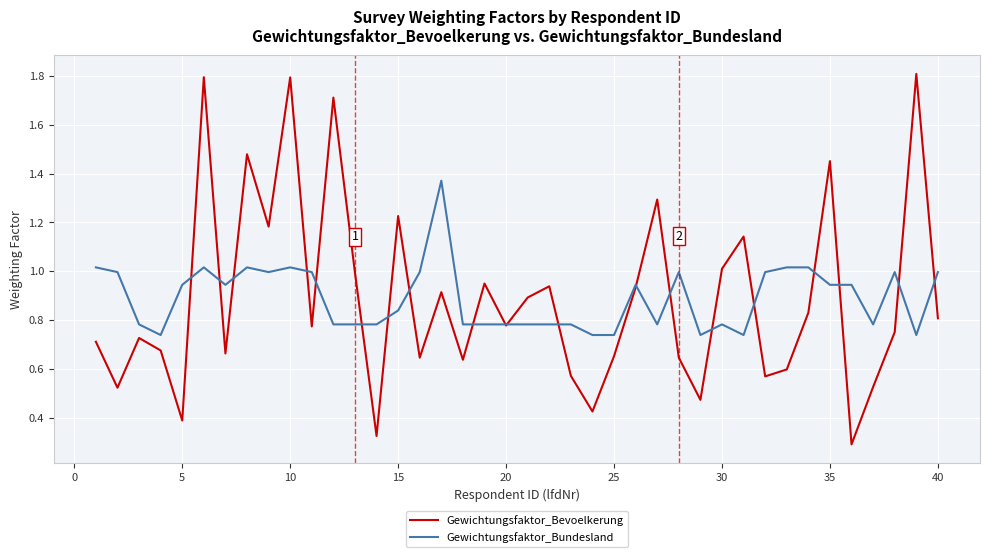

What is the maximum value shown in the chart?

1.8